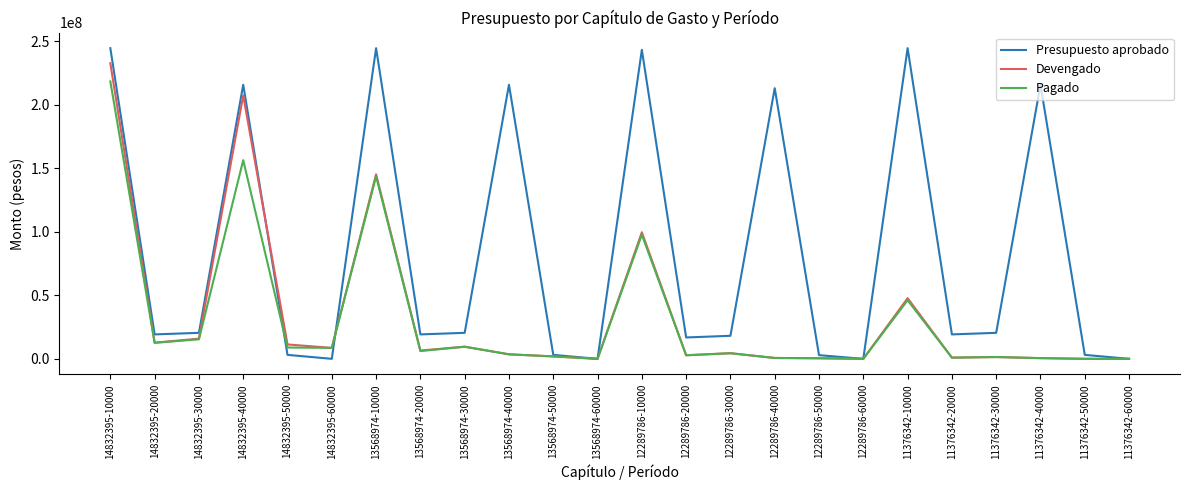

True or false: Presupuesto aprobado has more than 1 points higher than both neighbors.

True